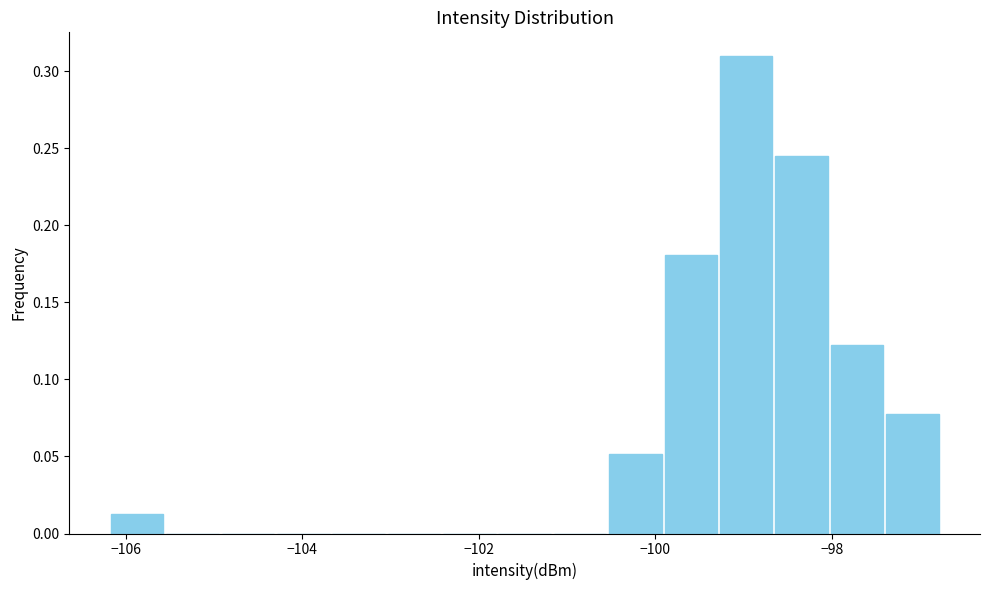

Around what value on the x-axis is the tallest bar? Give the approximate position of its centre, as read against the axis.

-99.0